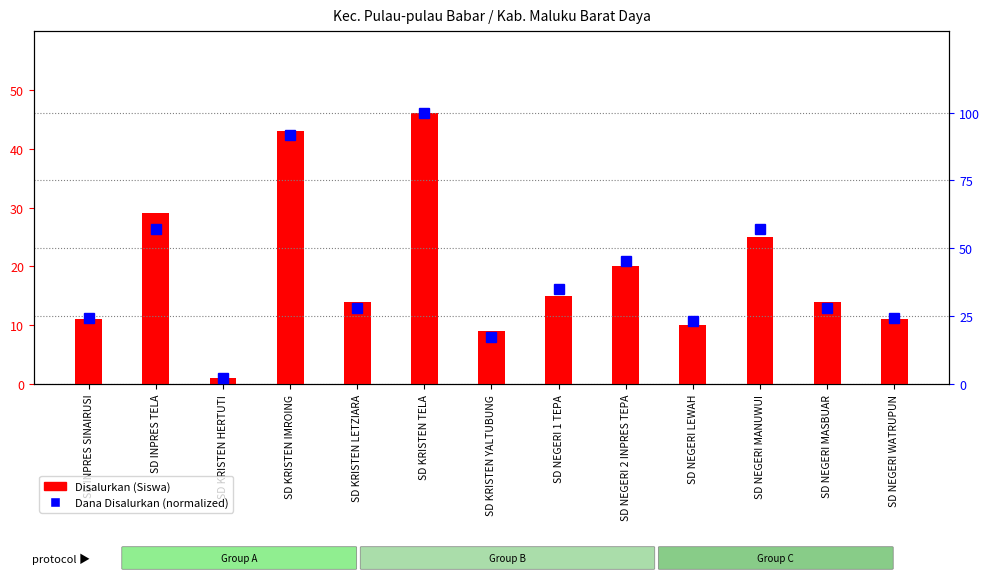

What are all the series names shown in the legend?

Disalurkan (Siswa), Dana Disalurkan (normalized)